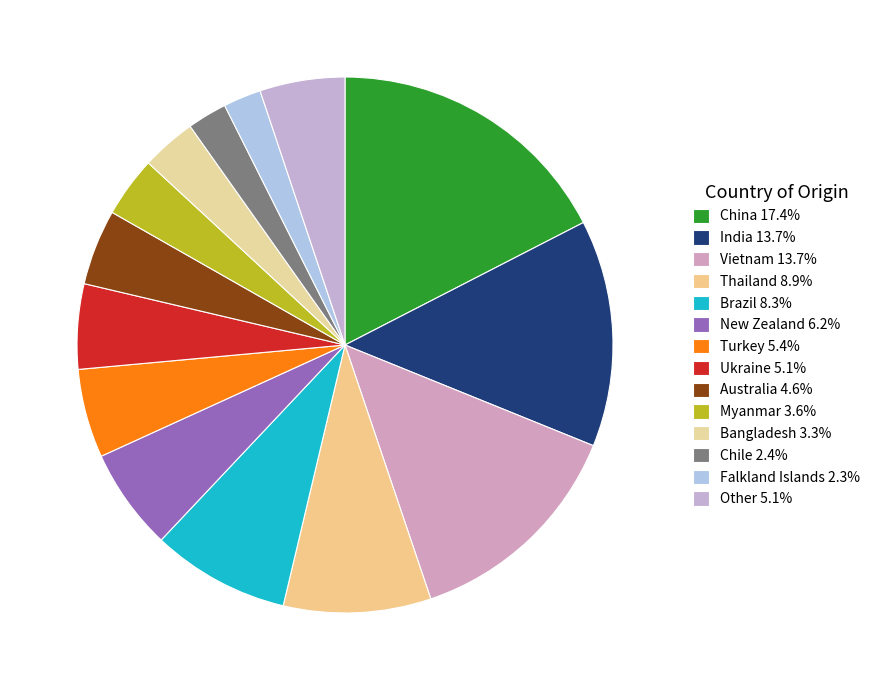

To the nearest percent, what is the combined percentage of Ukraine and Turkey?

10%